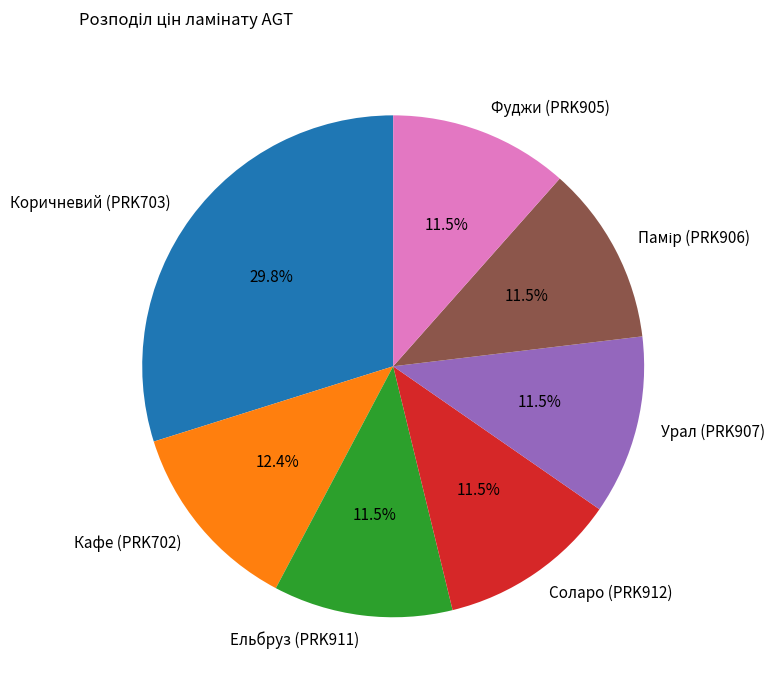

To the nearest percent, what is the difference between the largest and smallest slice percentages?

18%